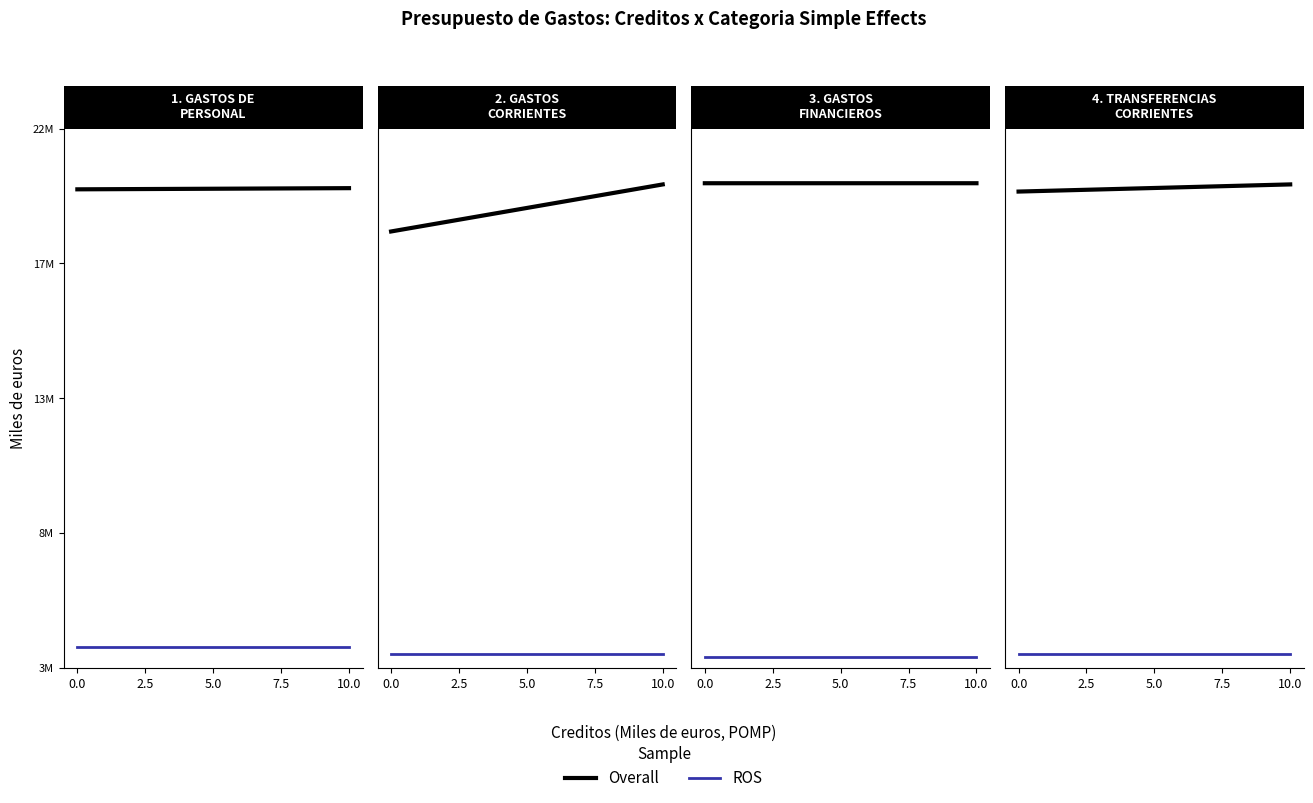

What position from the left is 0.0?

1